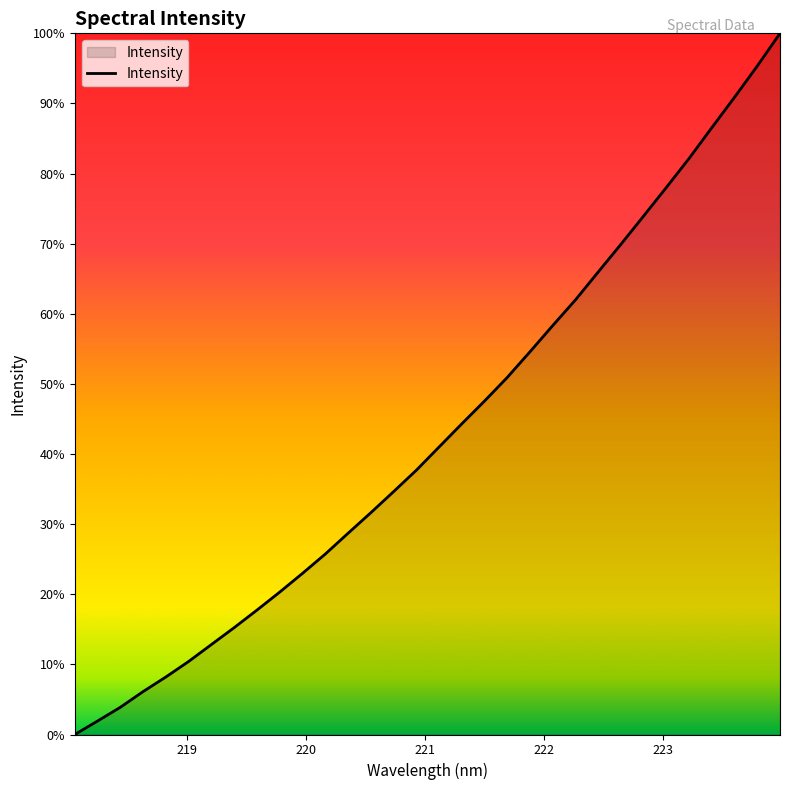

Does the chart have visible grid lines?

No